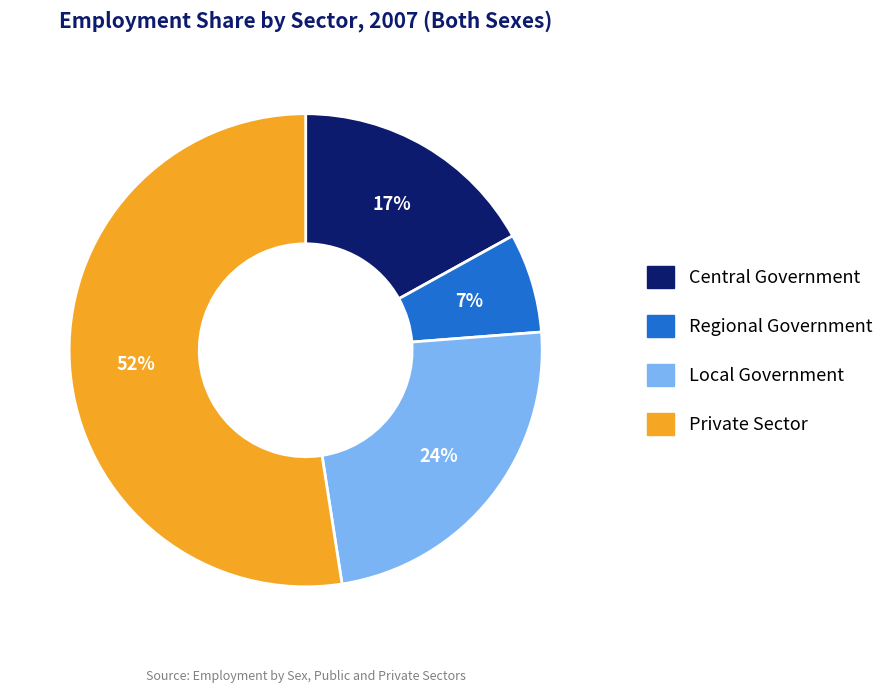

To the nearest percent, what is the difference between the Local Government and Regional Government slice percentages?

17%